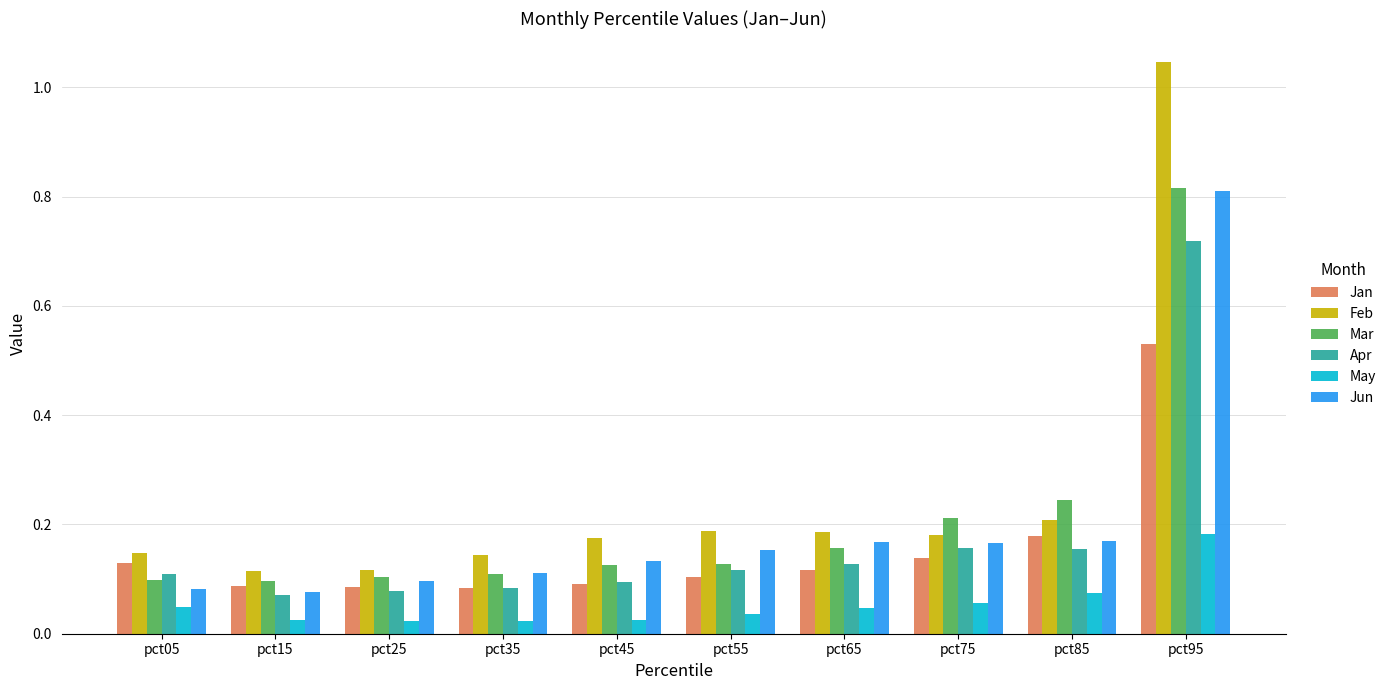

At which category does the chart reach its peak across all series?

pct95